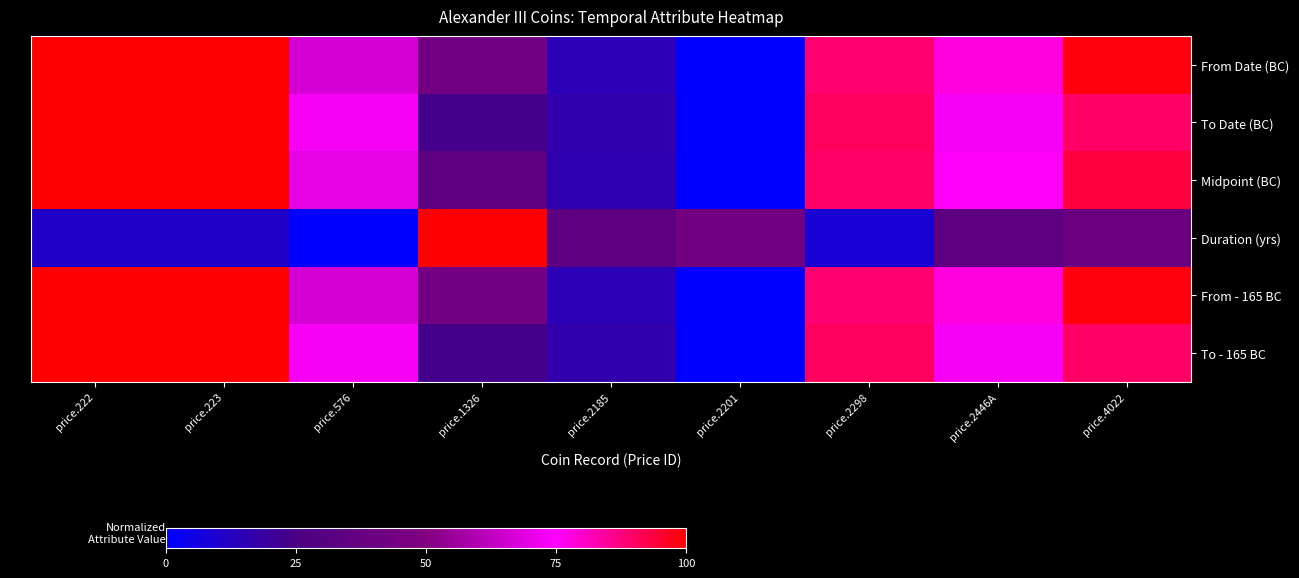

Which series has the largest total across all categories?

From Date (BC)